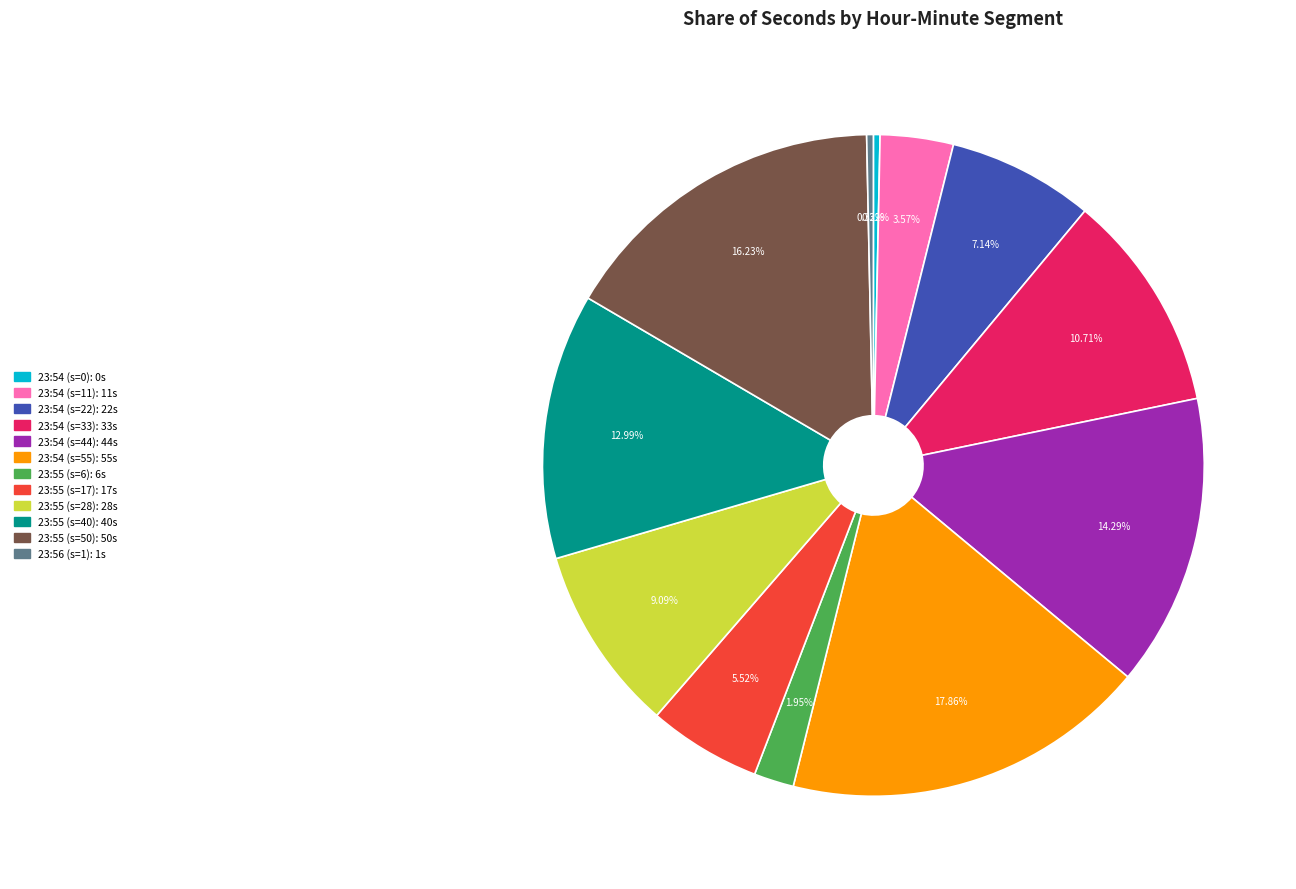

How many segments does this pie chart have?

12